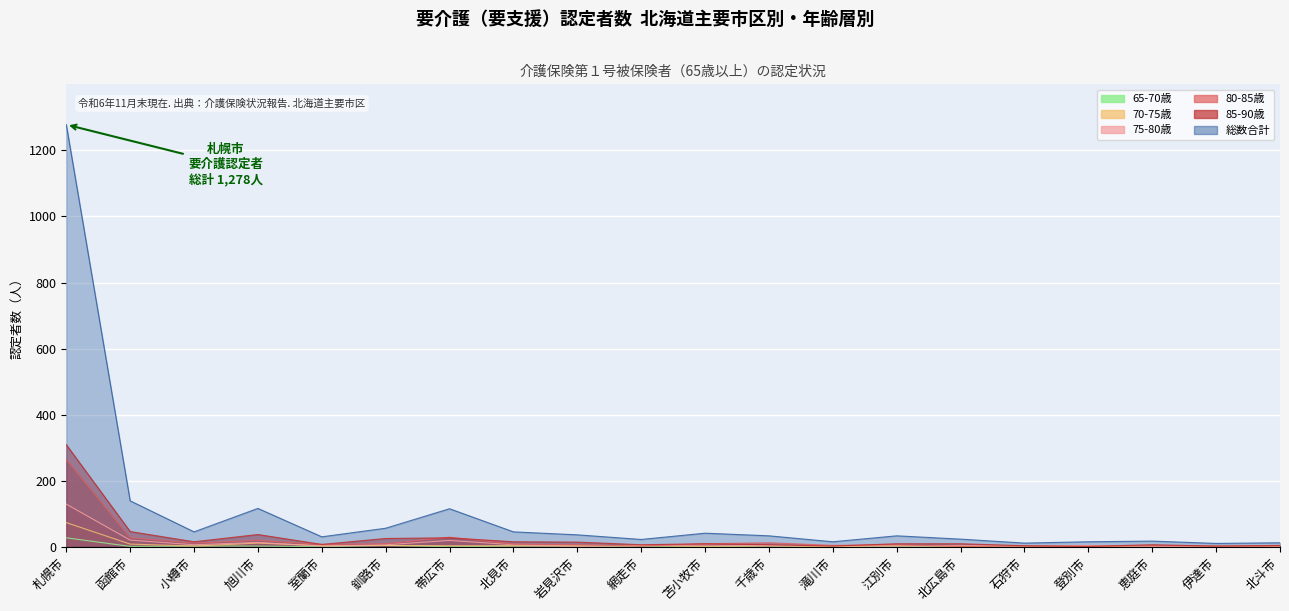

In 80-85歳, how many points are lower than both neighbors (excluding endpoints)?

6